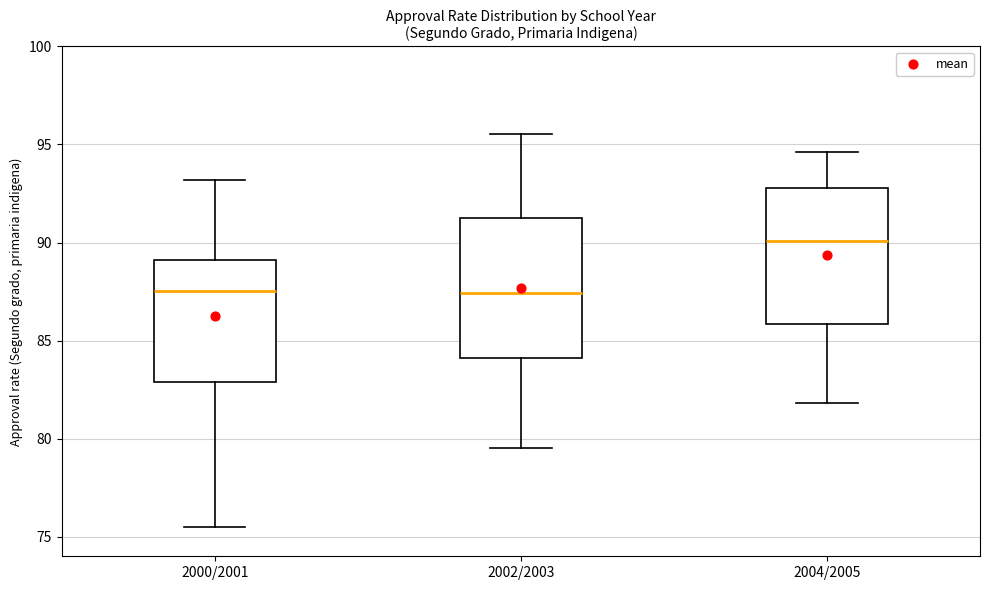

Reading left to right, read every box against the y-axis: the position of its median line, the range the box covers, and the ends of its whiskers. The values are not printed on the chart, so give them approximately, as read against the axis.

2000/2001: median 87.5, box 83.0 to 89.0, whiskers 75.5 to 93.0
2002/2003: median 87.5, box 84.0 to 91.5, whiskers 79.5 to 95.5
2004/2005: median 90.0, box 86.0 to 93.0, whiskers 82.0 to 94.5